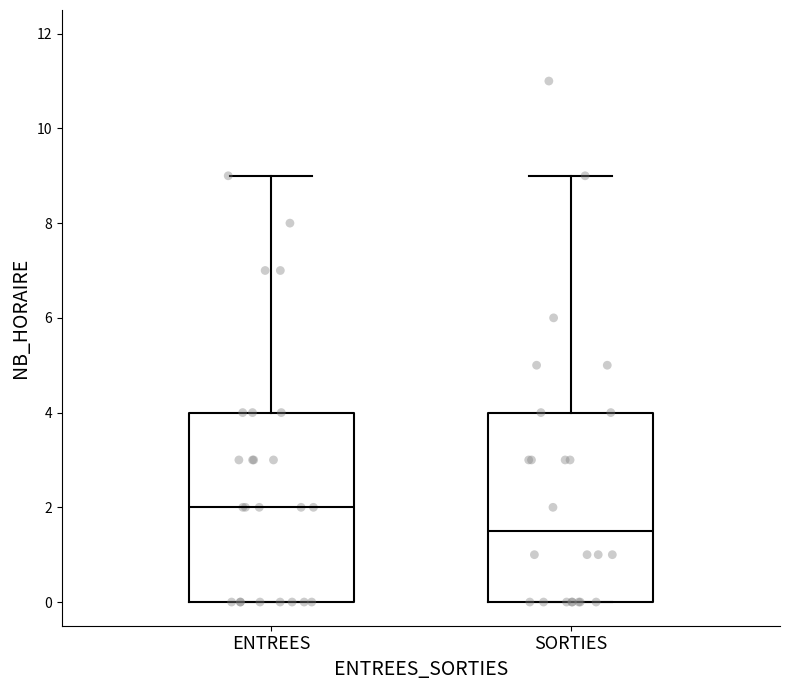

Which box has the lowest median line?

SORTIES